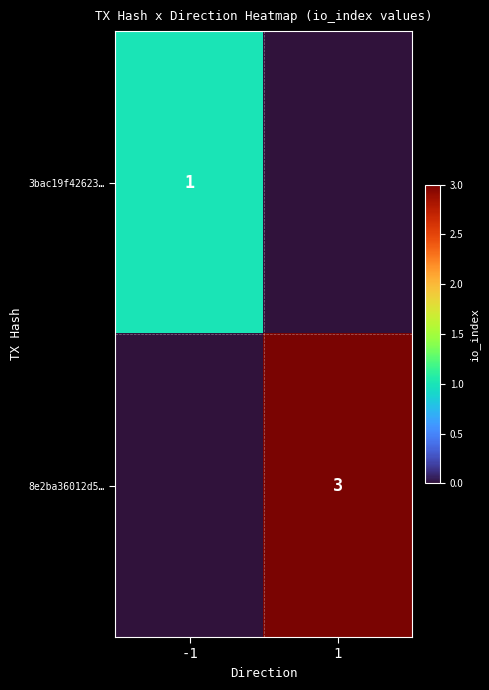

What is the greatest value displayed?

3